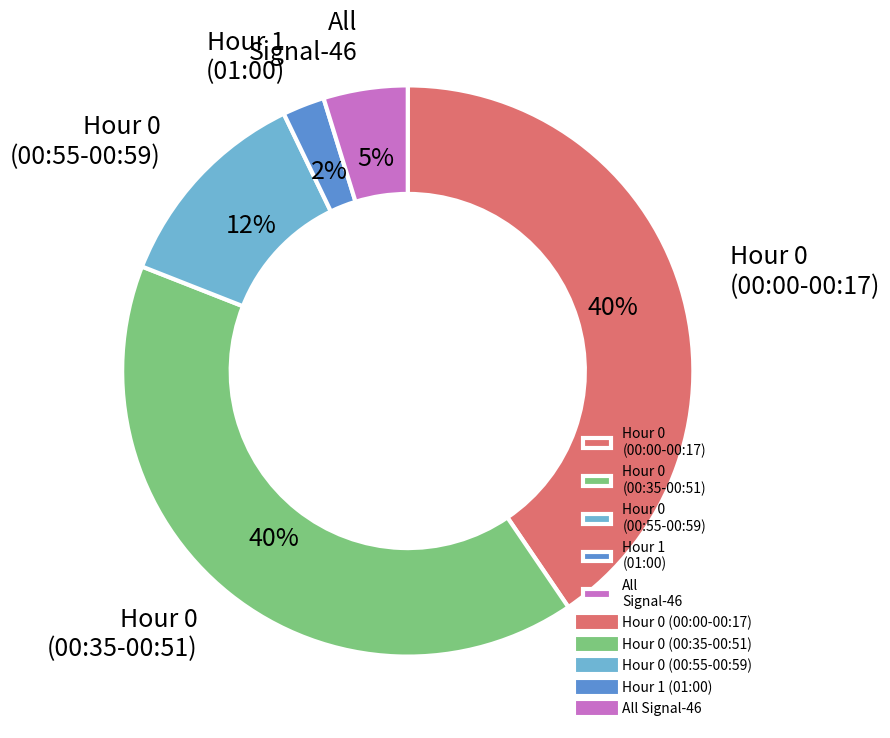

Which slice is the smallest?

Hour 1 (01:00)